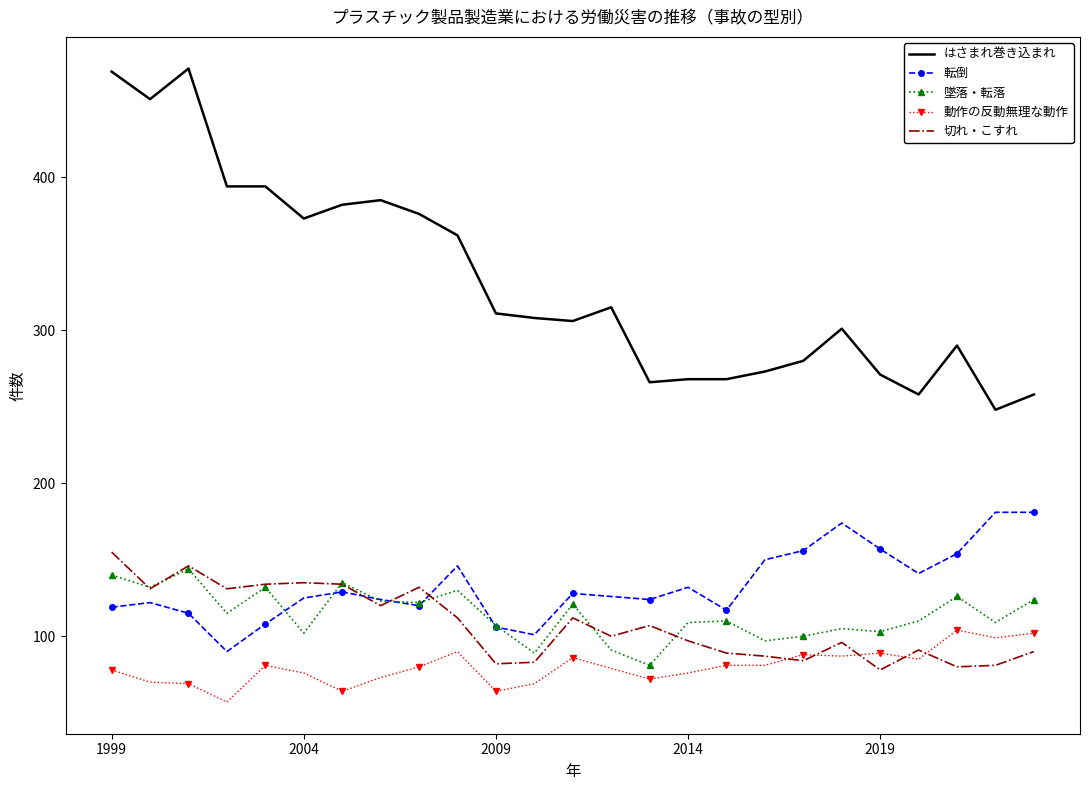

True or false: 動作の反動無理な動作 and 転倒 intersect in this chart.

False